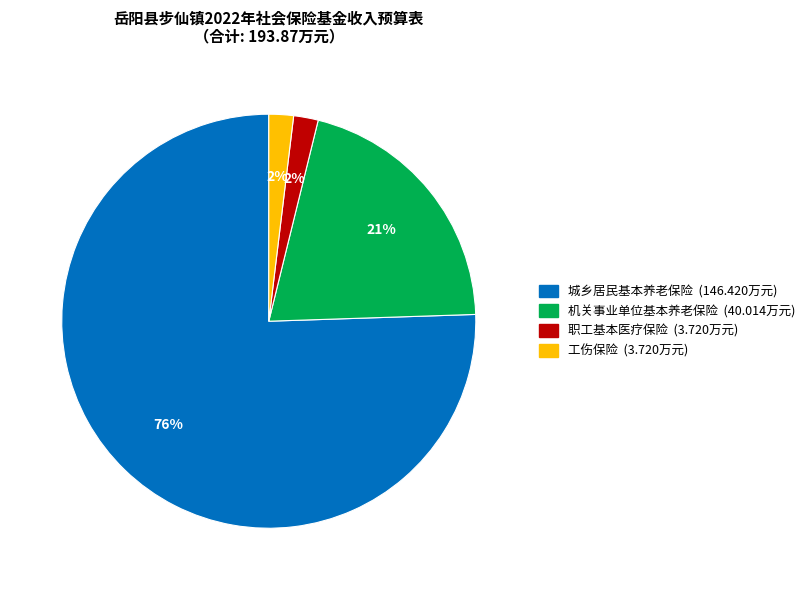

Does any single category account for the majority?

Yes